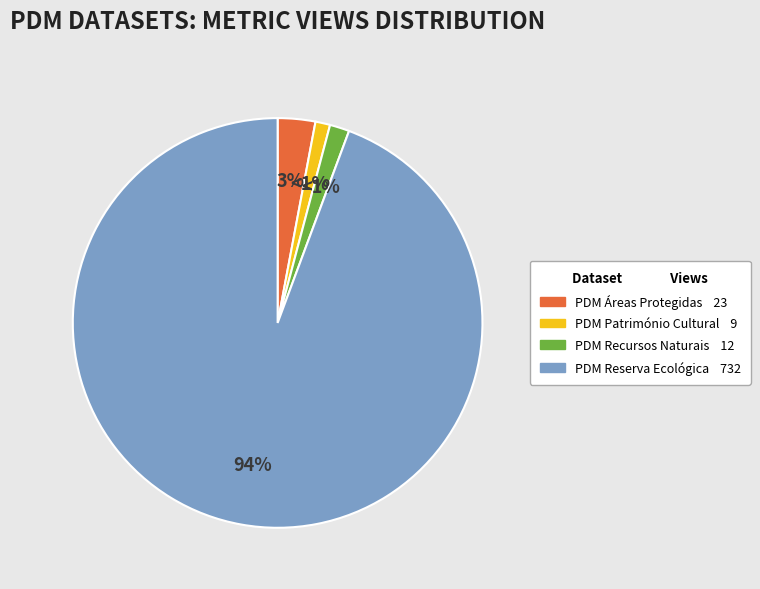

True or false: PDM - Reserva Ecologica Nacional accounts for 94% of the total.

True